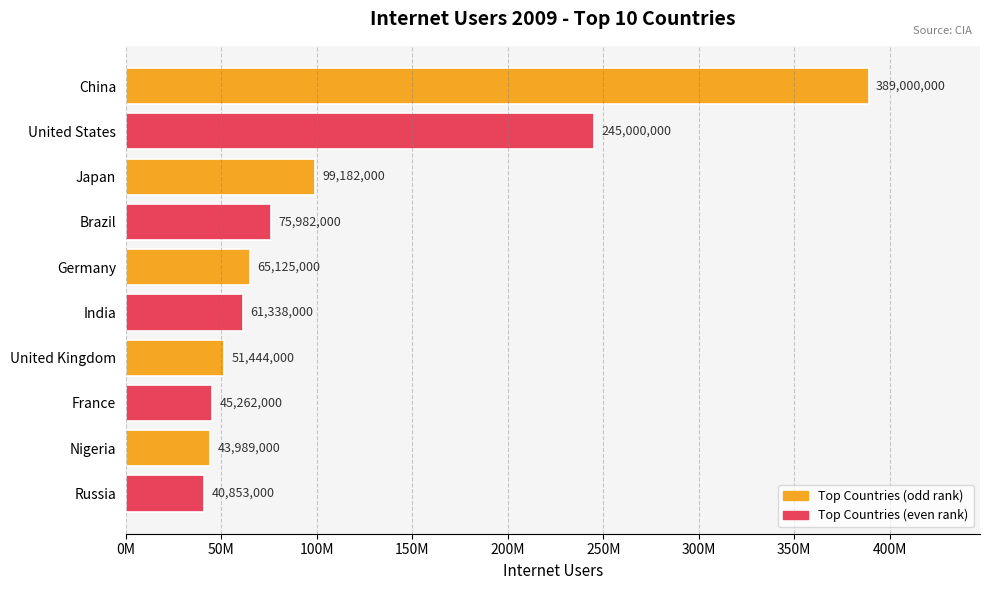

Does the chart contain any negative values?

No